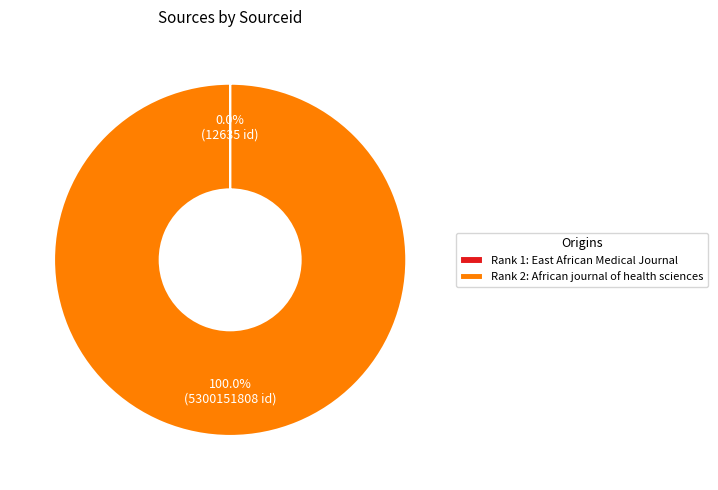

Is there any slice that represents more than half of the pie?

Yes